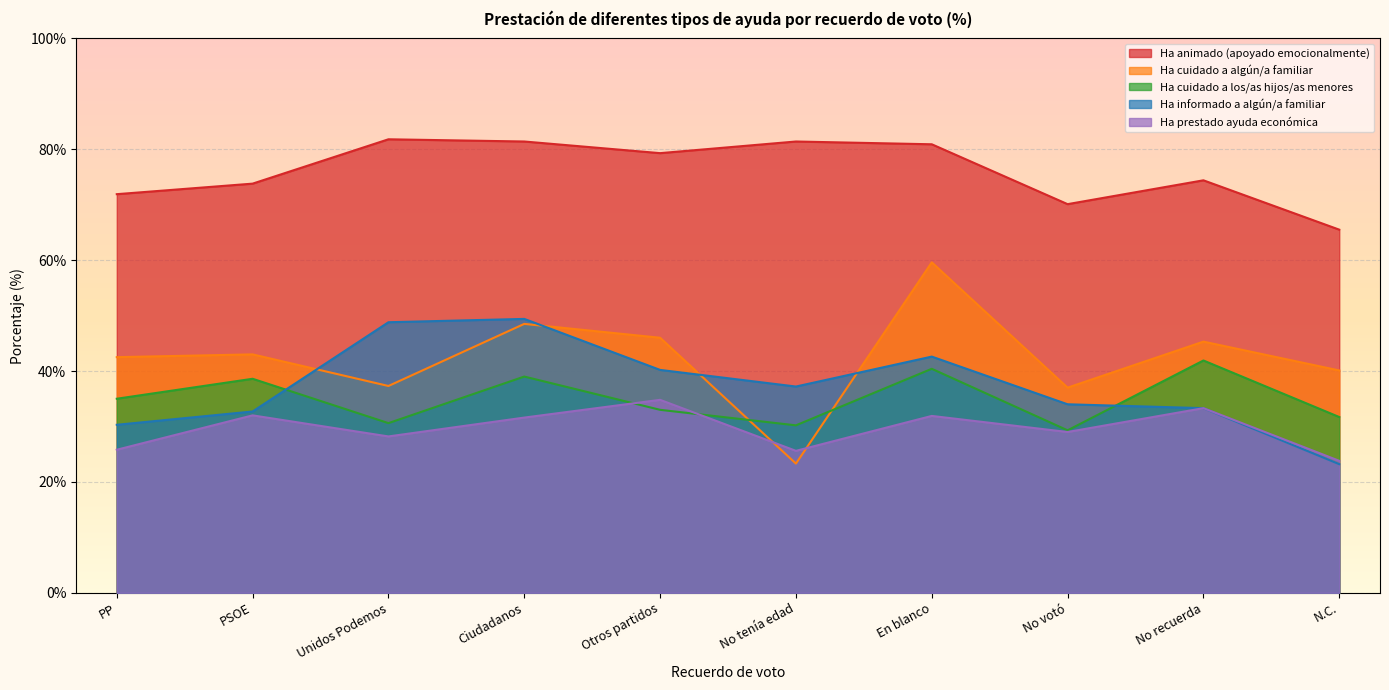

Rank the series by their maximum value, from lowest to highest.

Ha prestado ayuda económica, Ha cuidado a los/as hijos/as menores, Ha informado a algún/a familiar, Ha cuidado a algún/a familiar, Ha animado (apoyado emocionalmente)